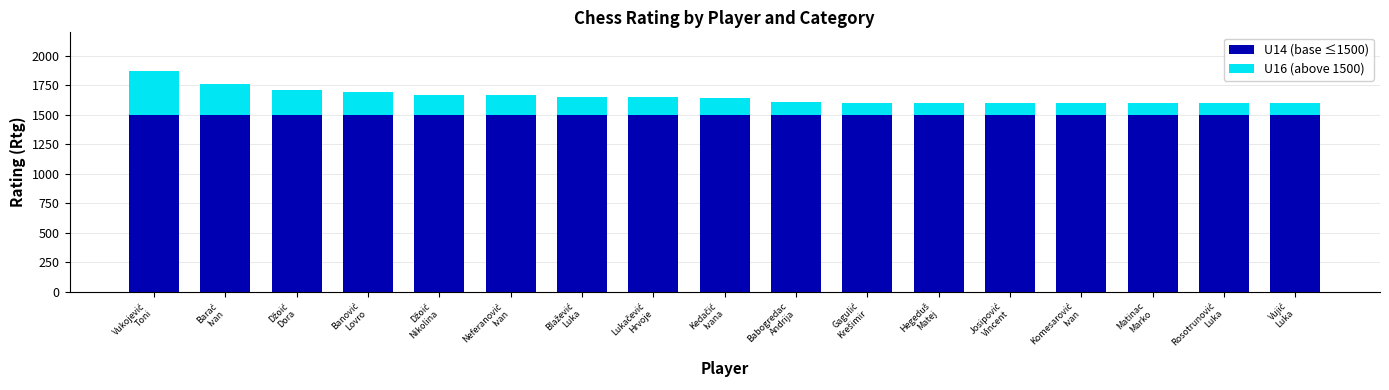

The value of U16 (above 1500) at Lukačević
Hrvoje is 150. True or false?

True